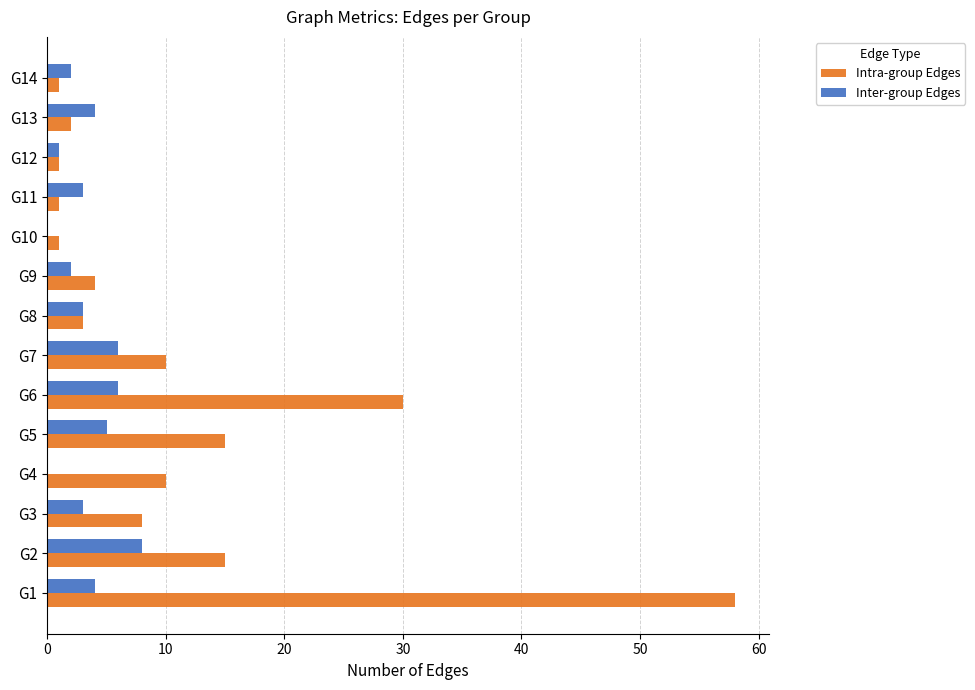

The Intra-group Edges series shows 6 at G5. True or false?

False